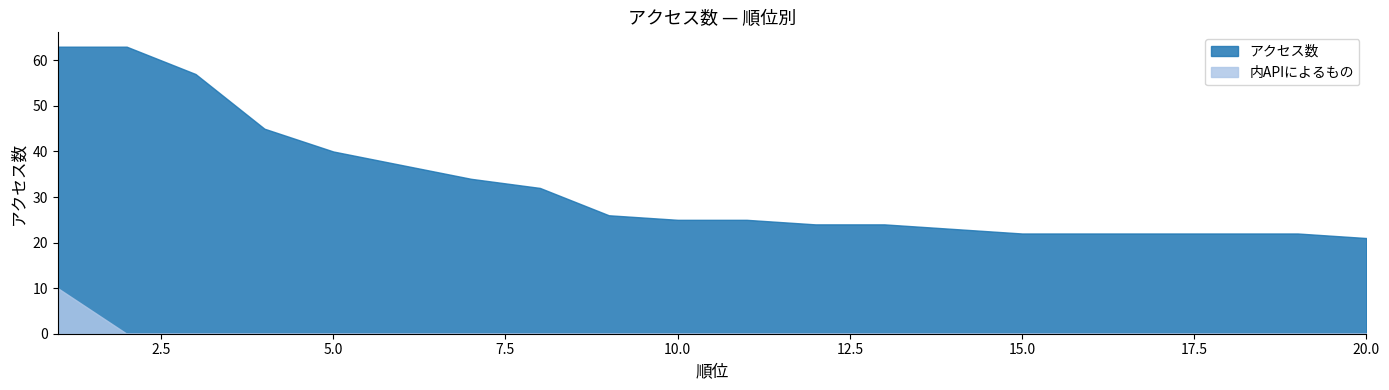

What is the value of the アクセス数 point at the 10th from the left?

25